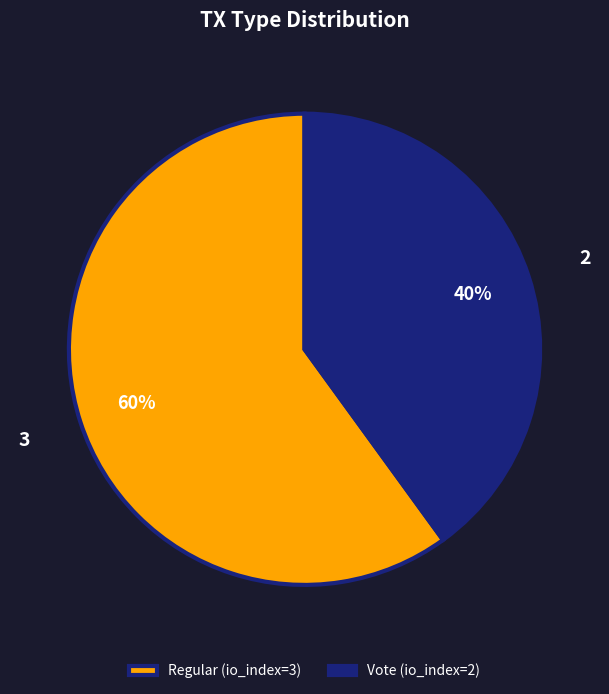

True or false: Regular (io_index=3) accounts for 60% of the total.

True